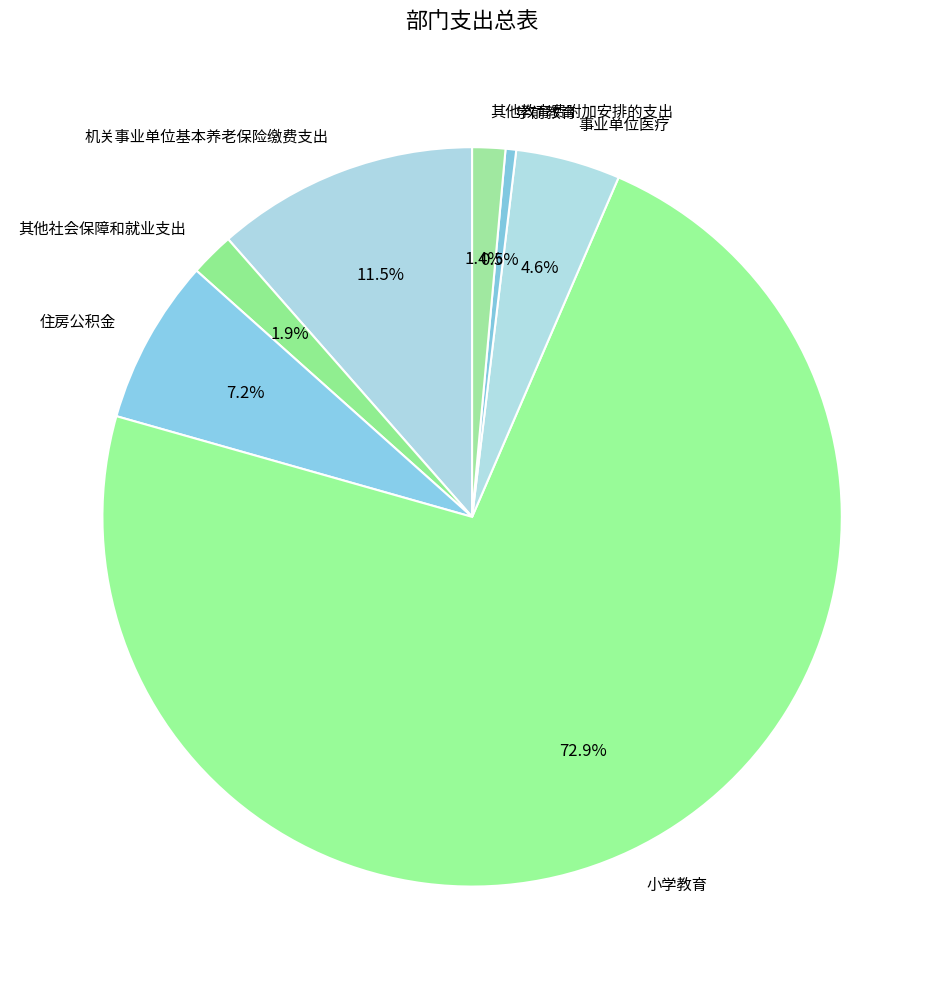

Approximately how many times larger is the value at 机关事业单位基本养老保险缴费支出 compared to 住房公积金?

1.6